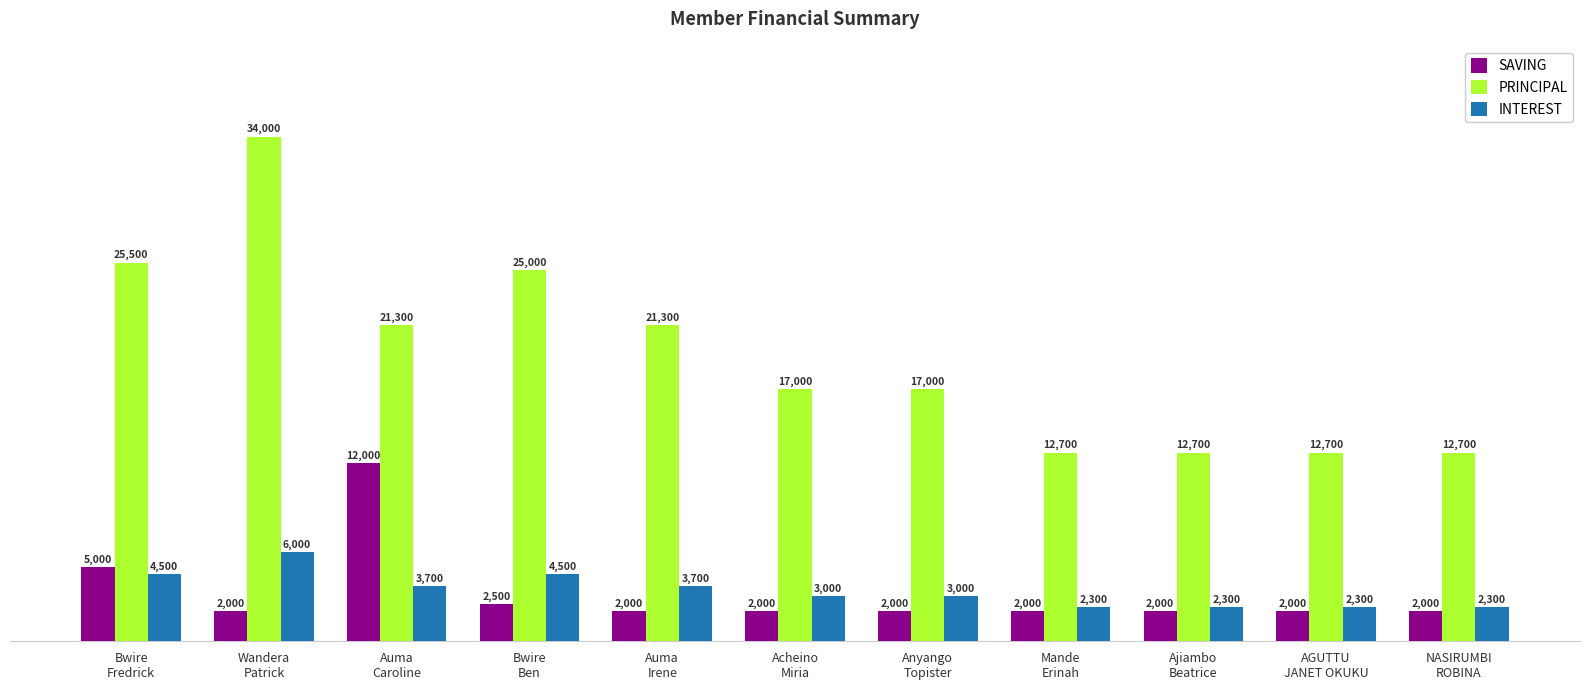

What is the spread (max minus min) of values at Ajiambo
Beatrice?

10700